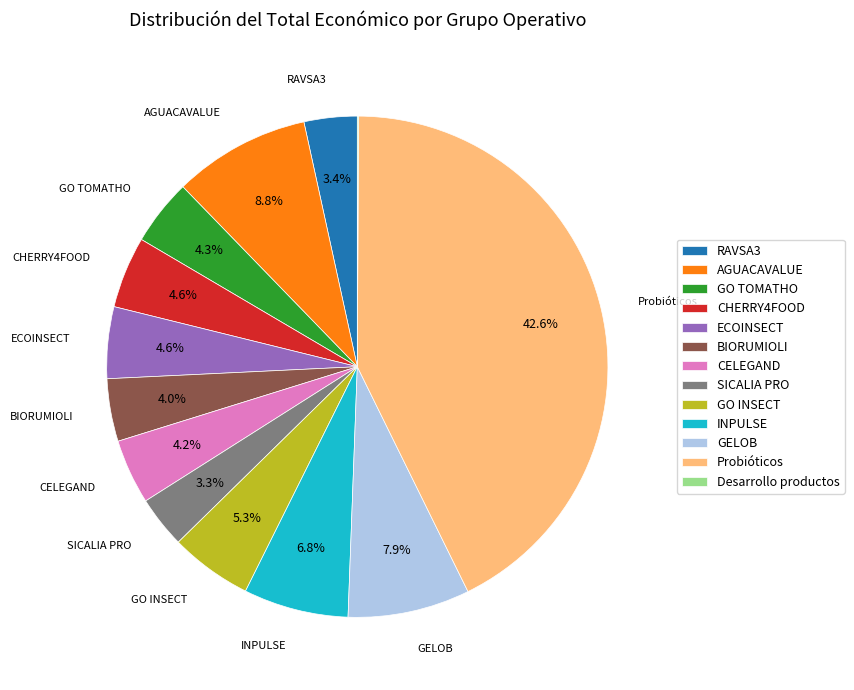

True or false: AGUACAVALUE accounts for 9% of the total.

True